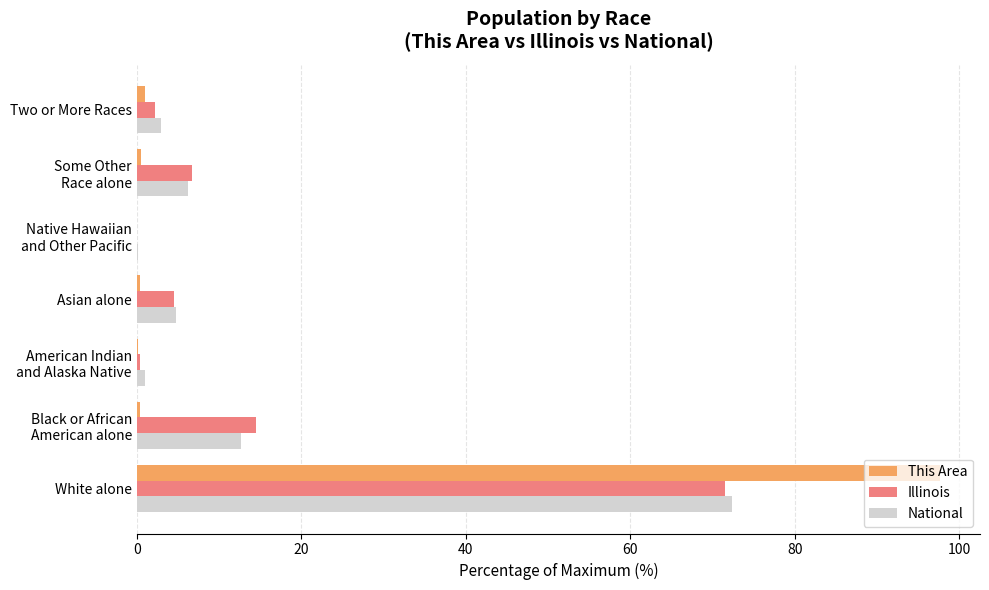

Which series has the widest spread of values?

This Area